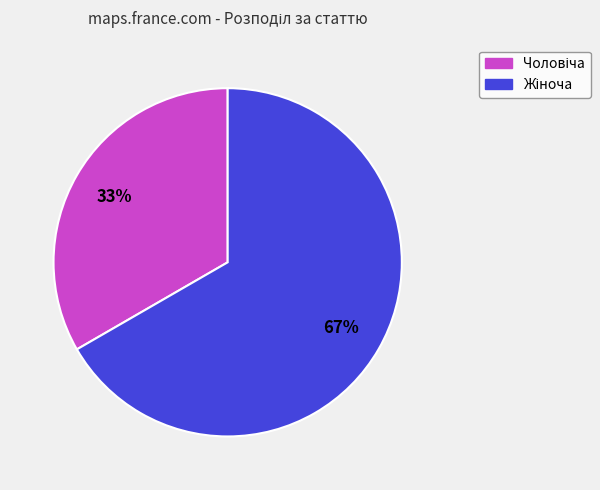

How many segments does this pie chart have?

2